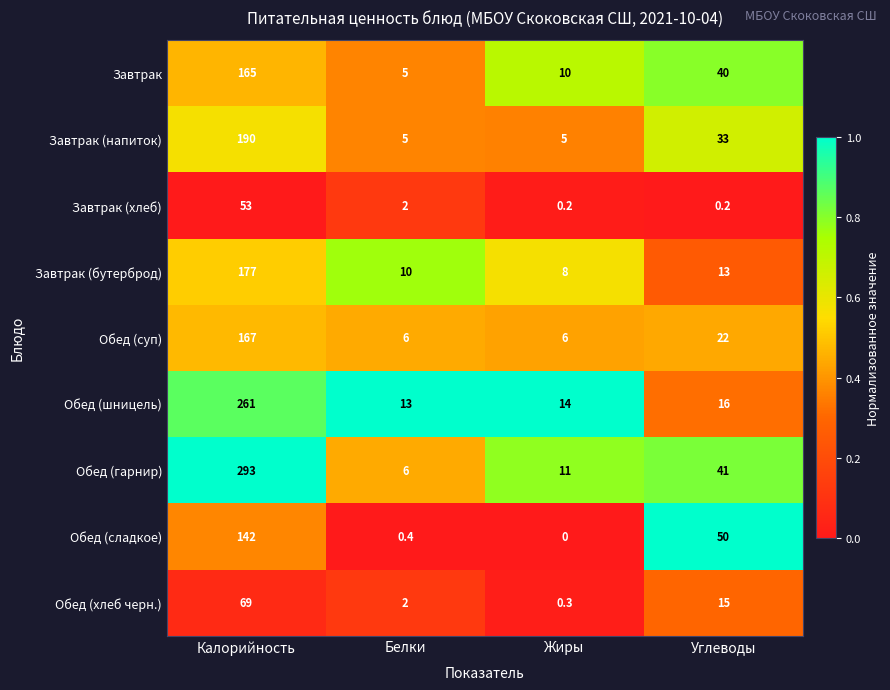

What is the difference between the maximum and minimum values in the Обед (суп) series?

161.0